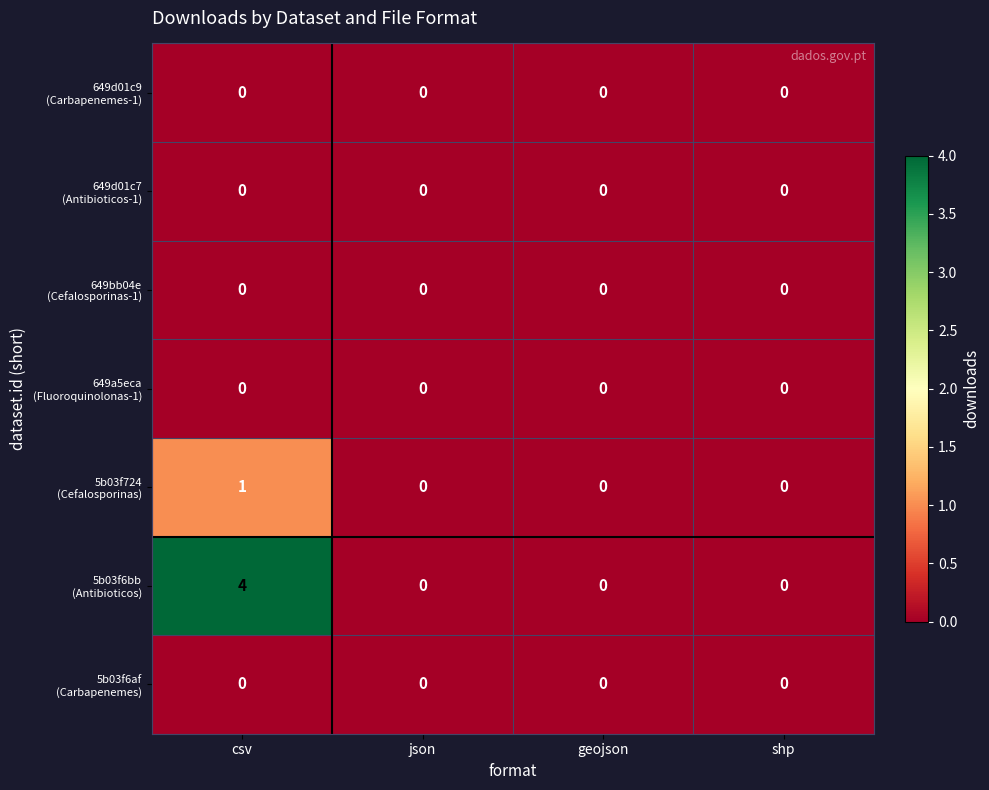

What is the maximum value shown in the chart?

4